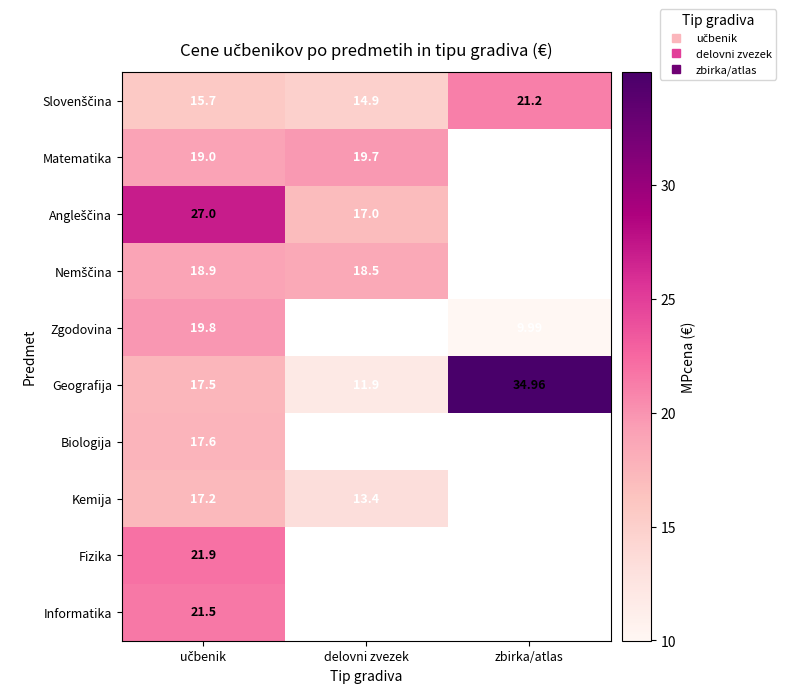

What is the difference between the maximum and minimum values in the Nemščina series?

0.4